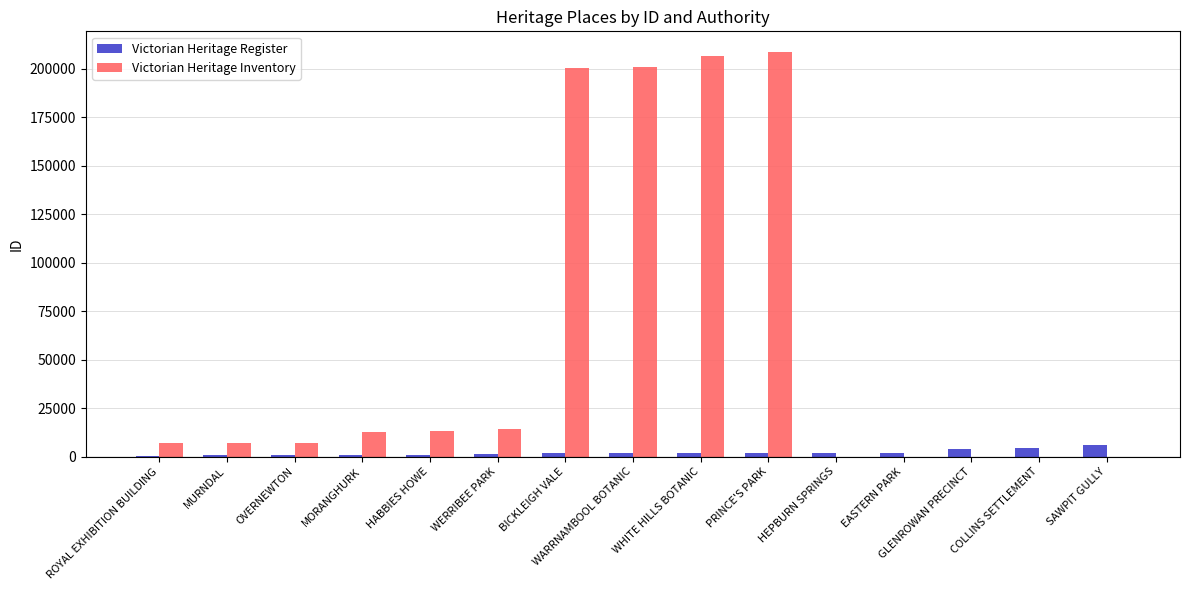

Is the value of Victorian Heritage Inventory at ROYAL EXHIBITION BUILDING greater than the value of Victorian Heritage Register at MORANGHURK?

Yes